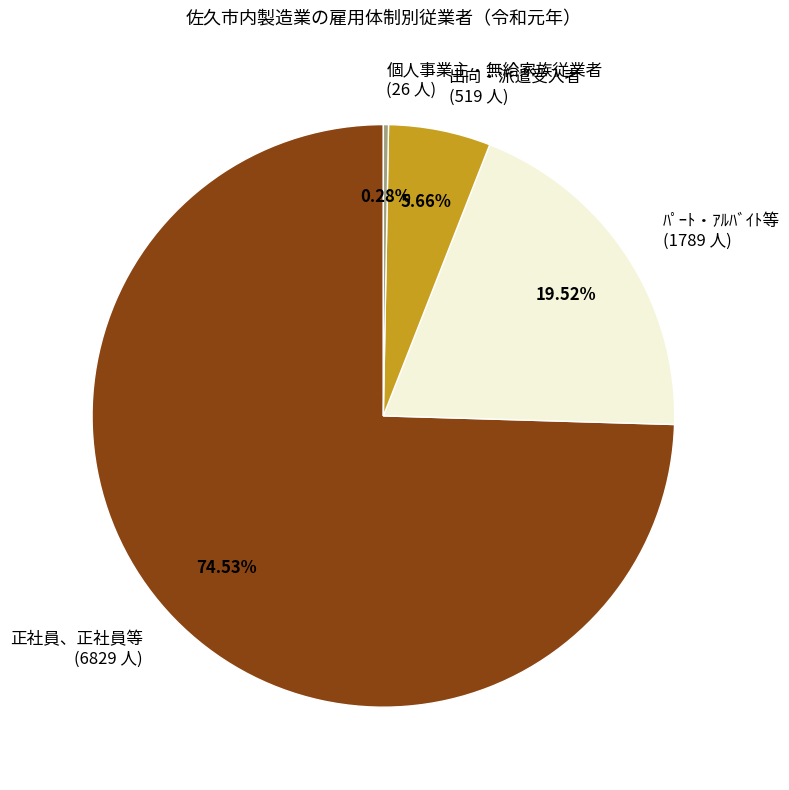

How many slices are in this pie chart?

4